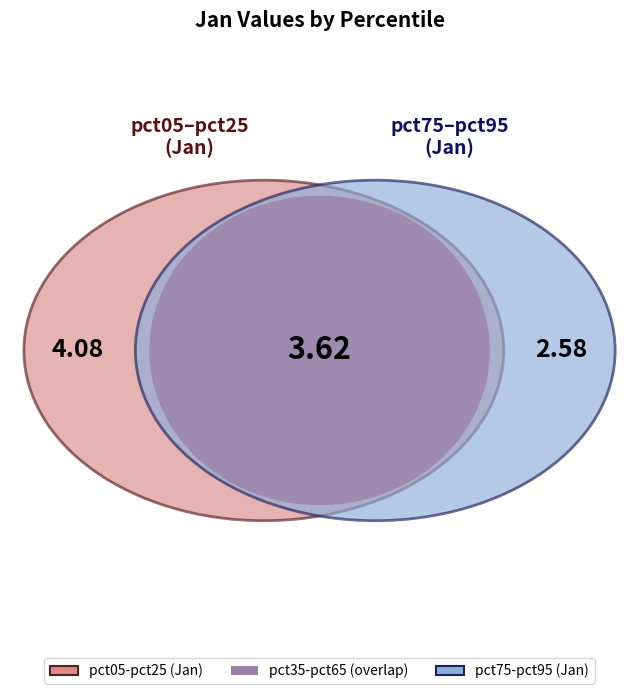

Does any single category account for the majority?

No